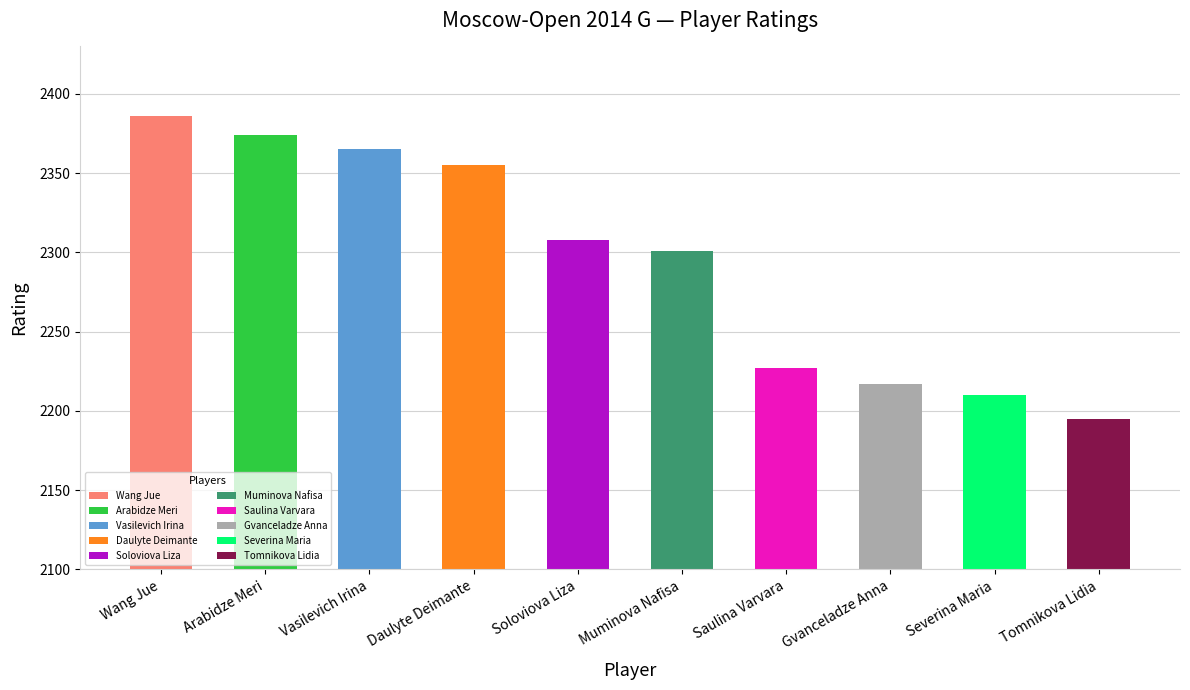

How many series are shown in this chart?

1